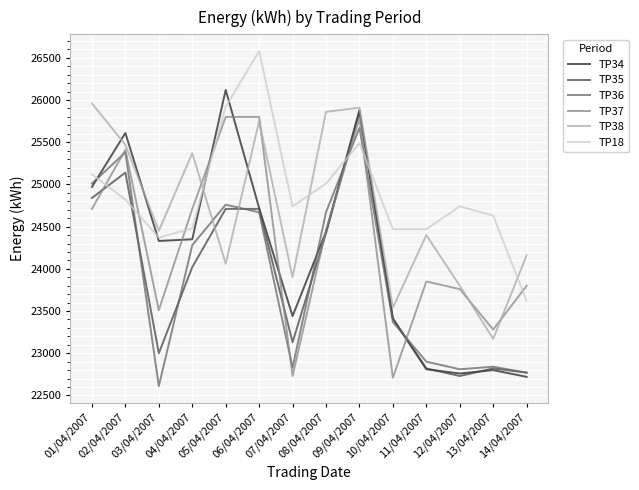

At how many categories does at least one series exceed 24784?

7